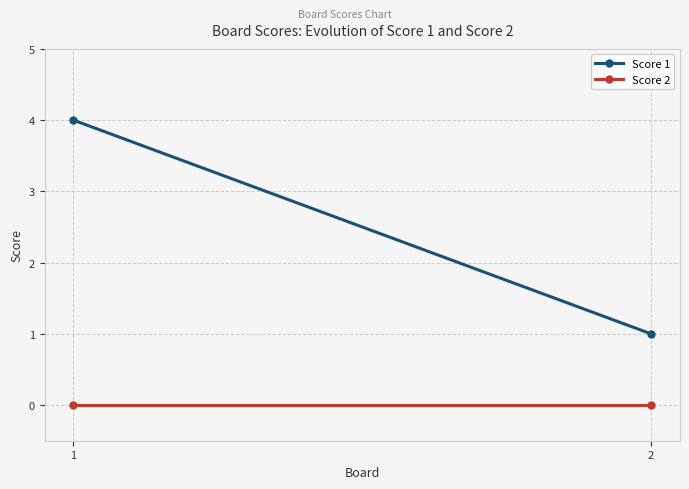

Which series has the largest range (max minus min)?

Score 1